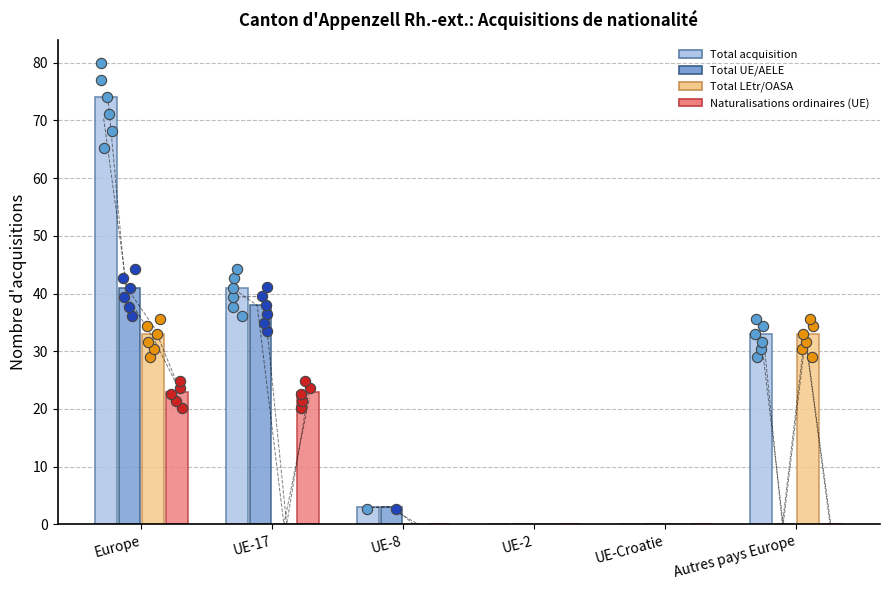

Which series has the largest total across all categories?

Total acquisition